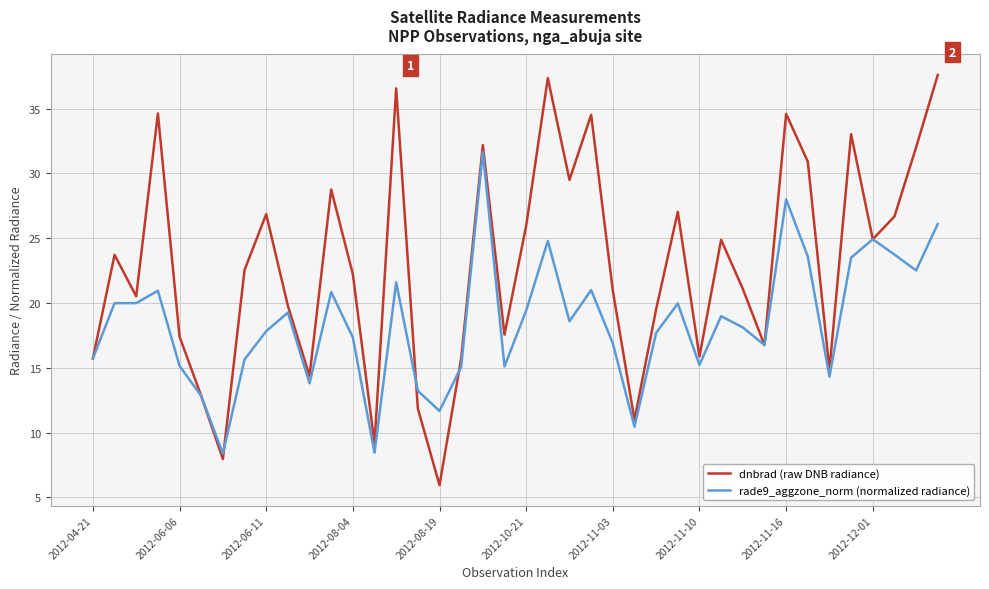

Which series has the largest range (max minus min)?

dnbrad (raw DNB radiance)